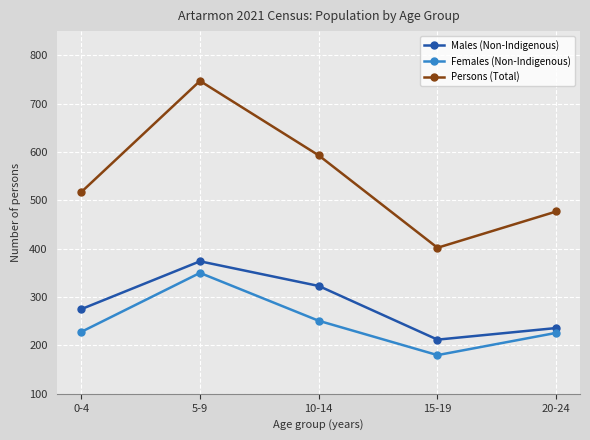

List the labels in order of Persons (Total) value, smallest first.

15-19, 20-24, 0-4, 10-14, 5-9